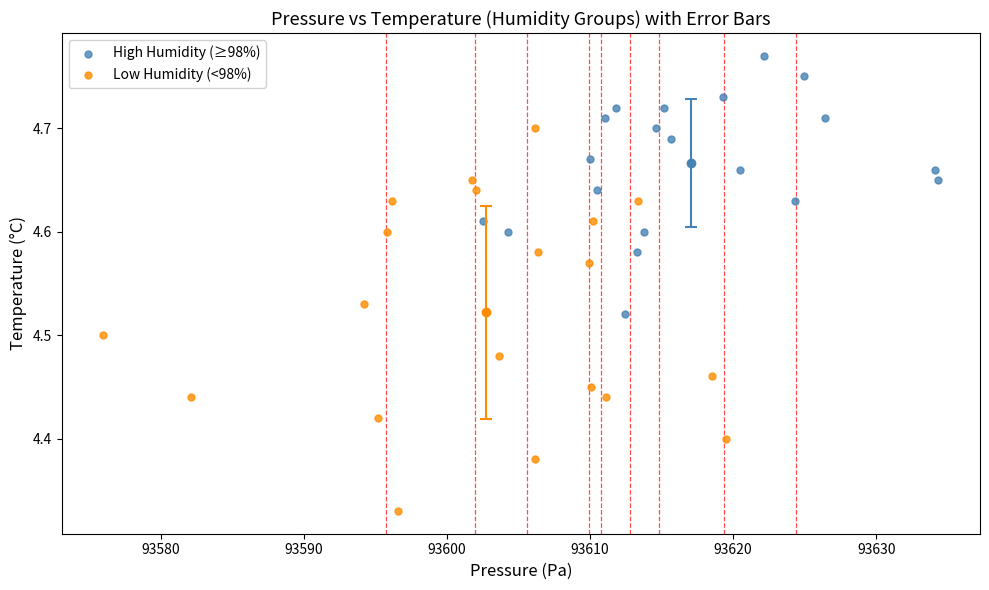

Which series contains the lowest Y value?

Low Humidity (<98%)